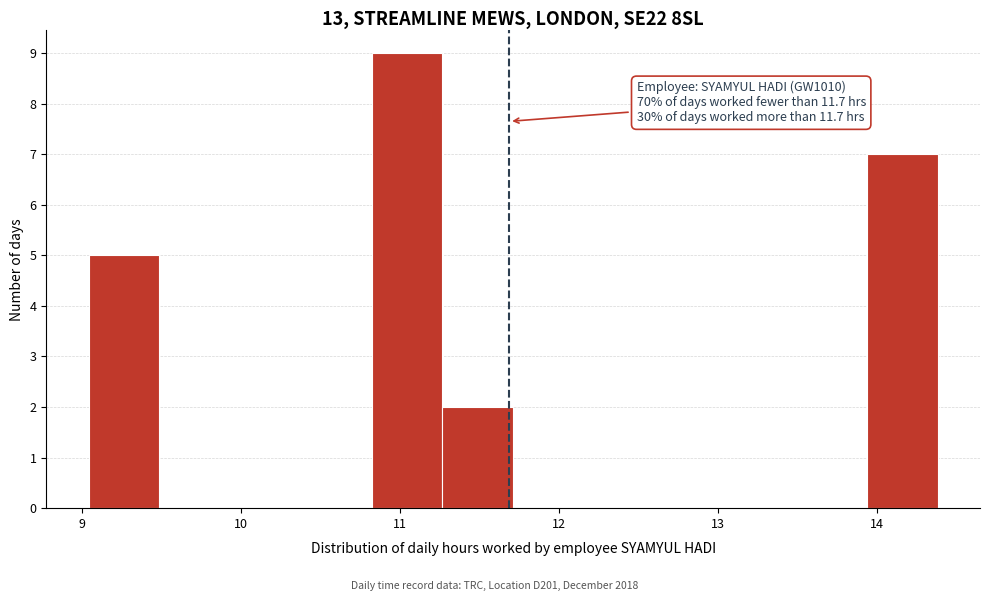

Which range on the x-axis has the tallest bar?

10.8 to 11.3